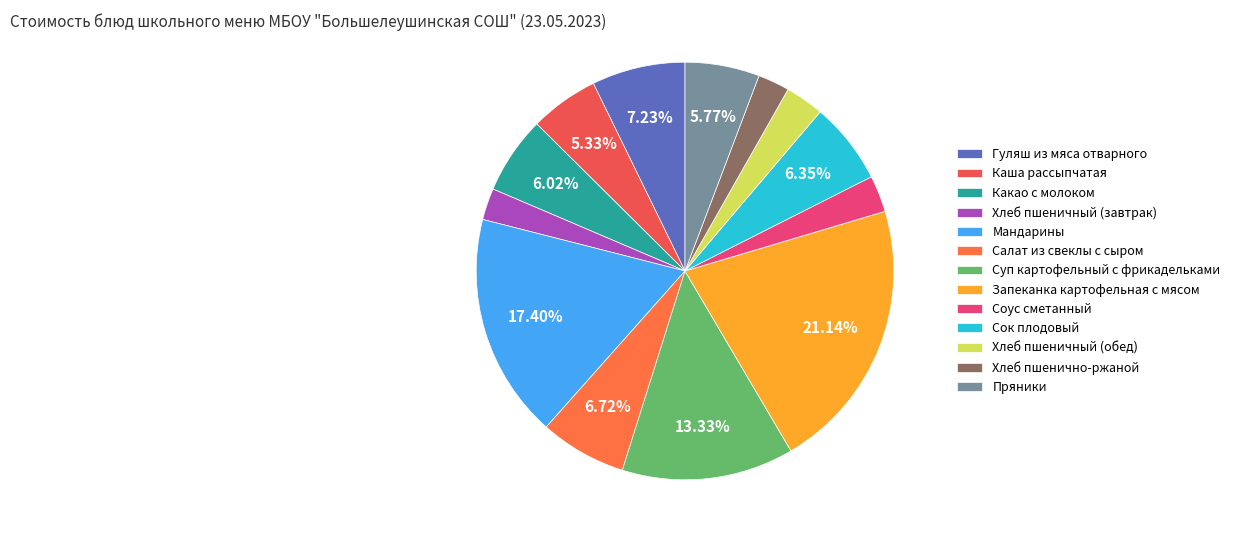

What is the change in value from Салат из свеклы с сыром to Хлеб пшеничный (обед)?

-6.8